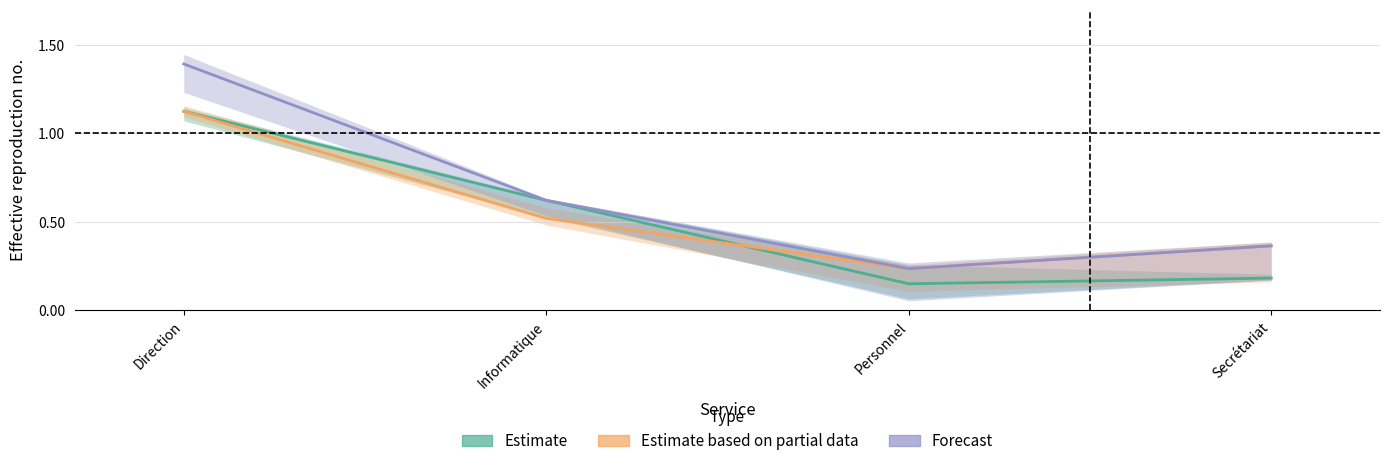

Between Informatique and Personnel, which series saw the biggest shift?

Estimate